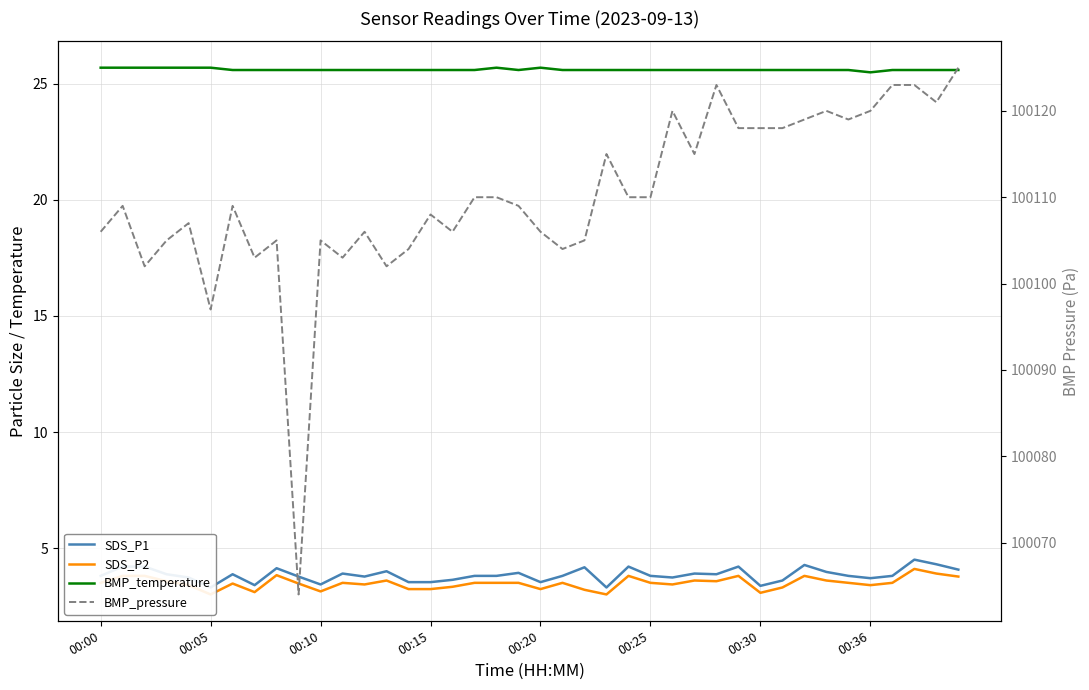

Between 15 and 16, which series saw the biggest shift?

BMP_pressure